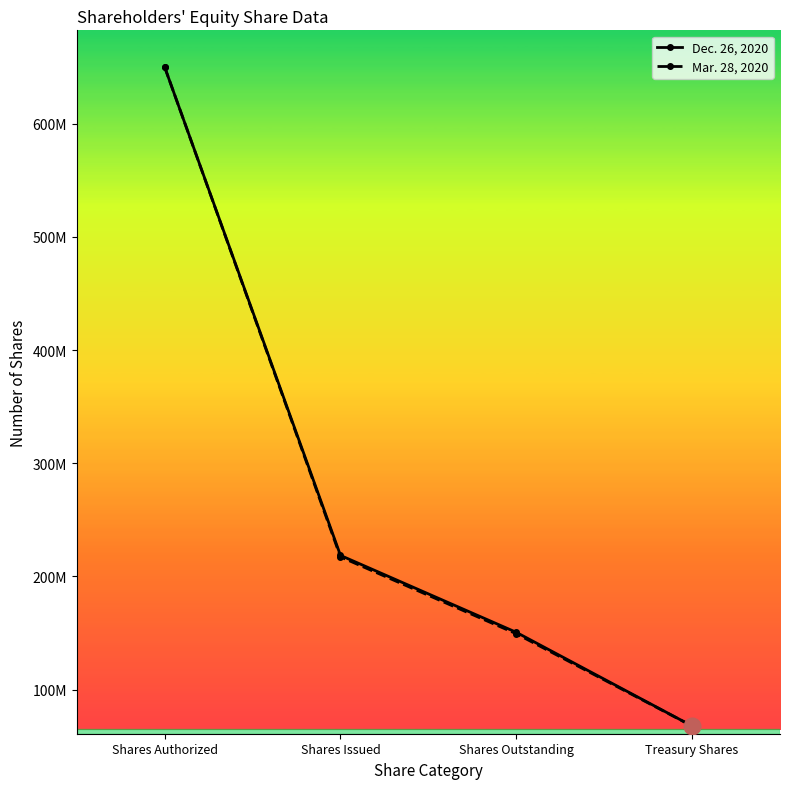

What are all the series names shown in the legend?

Dec. 26, 2020, Mar. 28, 2020